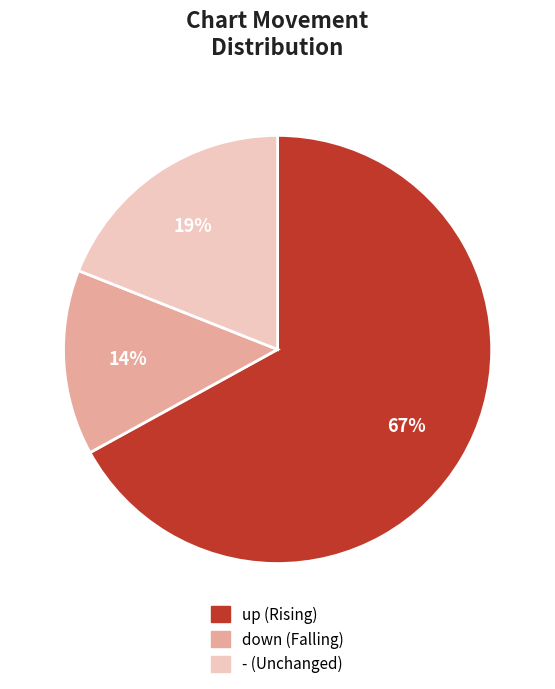

To the nearest percent, what is the difference between the largest and smallest slice percentages?

53%